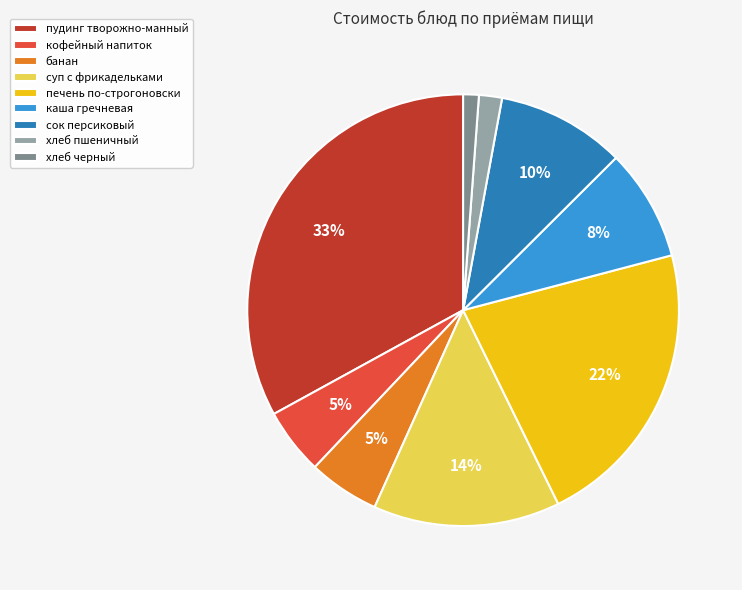

How many segments does this pie chart have?

9